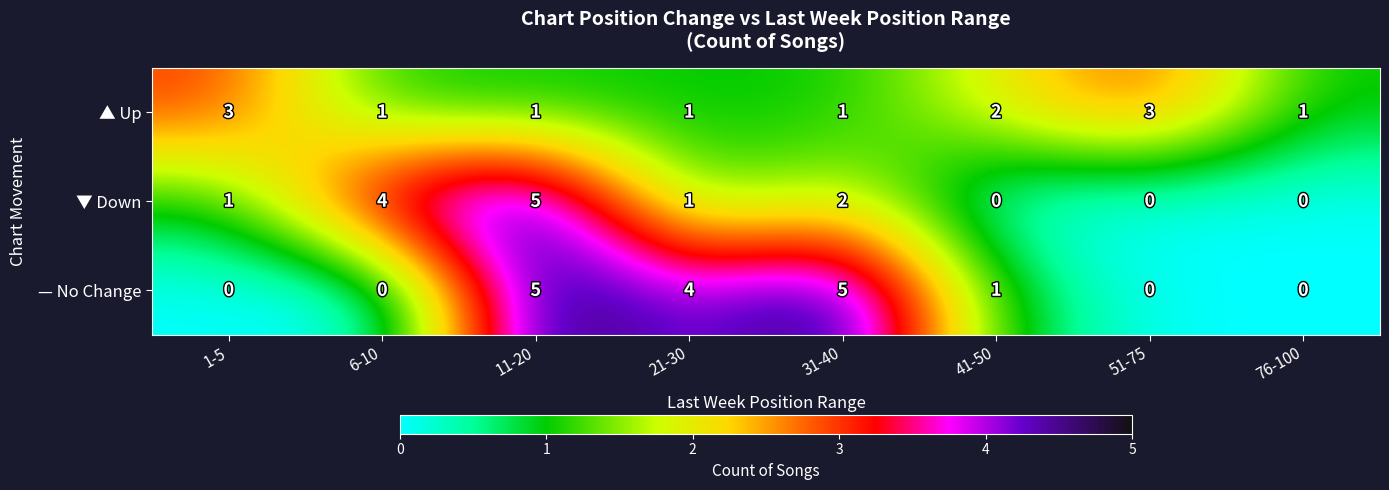

Rank the series at 6-10 from lowest to highest value.

— No Change, ▲ Up, ▼ Down